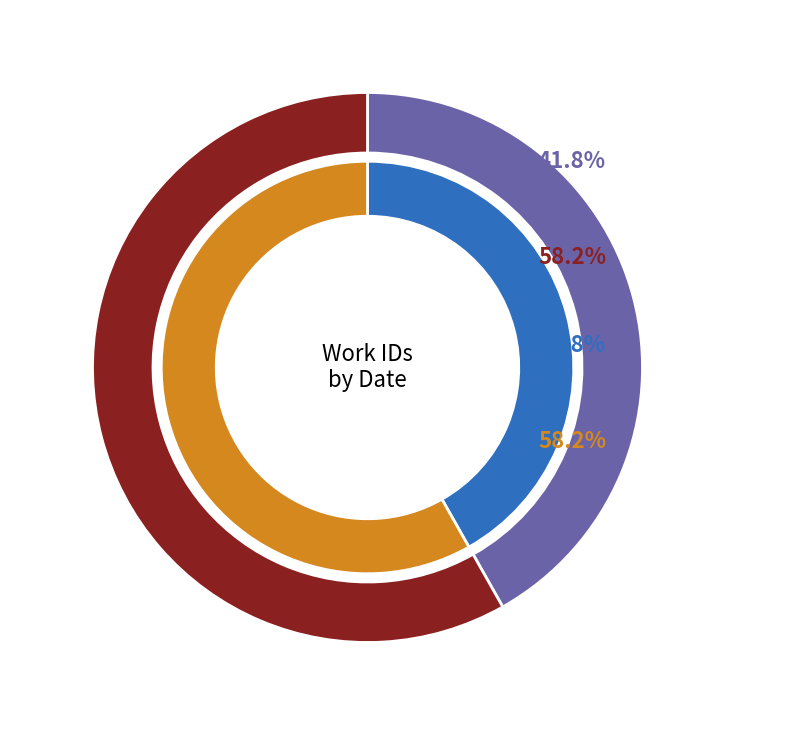

Combined, do 2013-10-03 and 2013-06-11 account for over 50%?

Yes